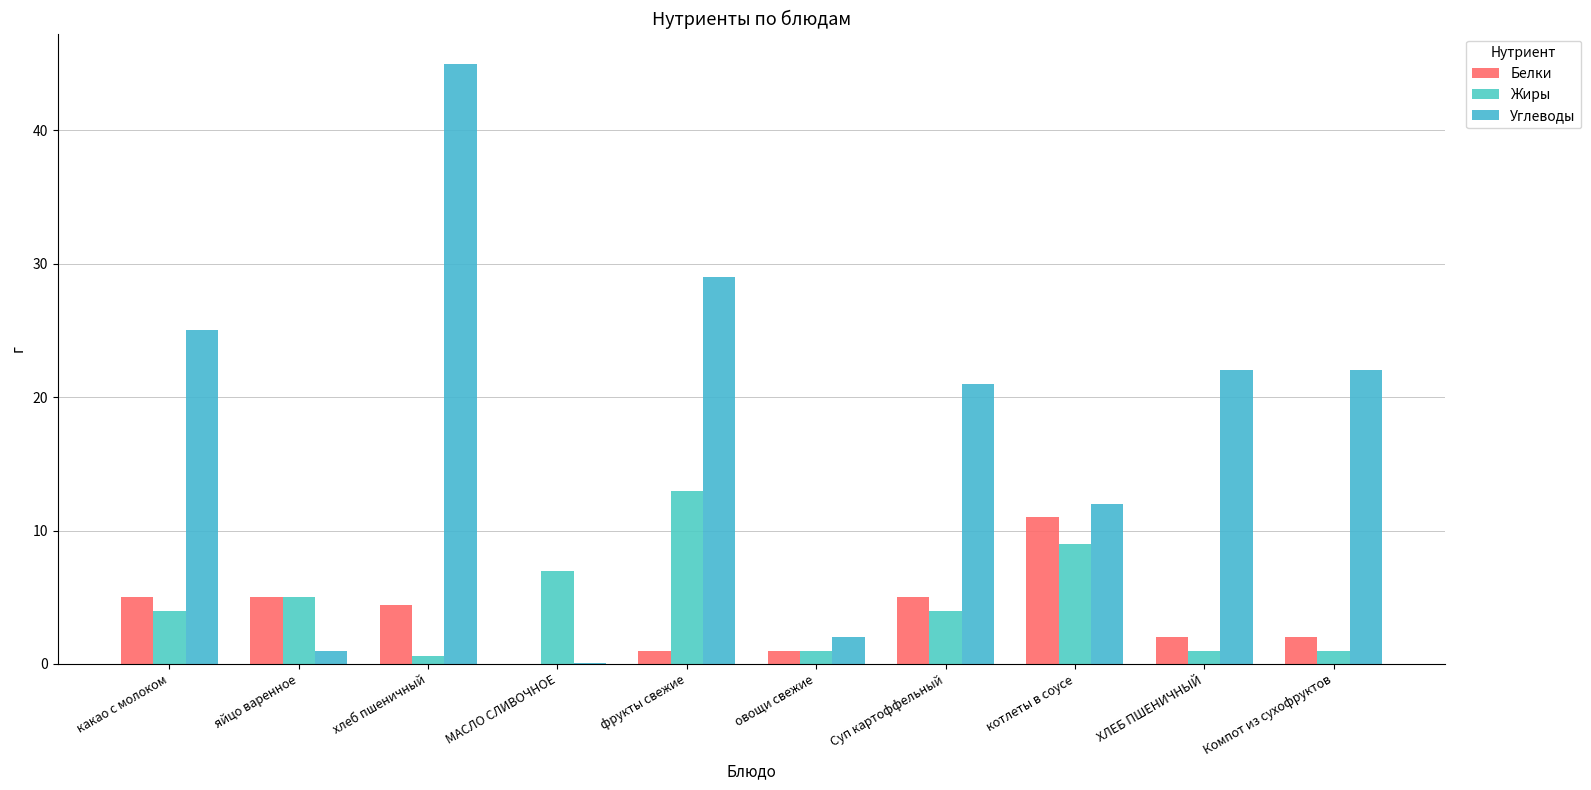

Reading right to left, transcribe all the data shown in this chart.

Белки: 2.0	2.0	11.0	5.0	1.0	1.0	0.0	4.4	5.0	5.0
Жиры: 1.0	1.0	9.0	4.0	1.0	13.0	7.0	0.6	5.0	4.0
Углеводы: 22.0	22.0	12.0	21.0	2.0	29.0	0.1	45.0	1.0	25.0